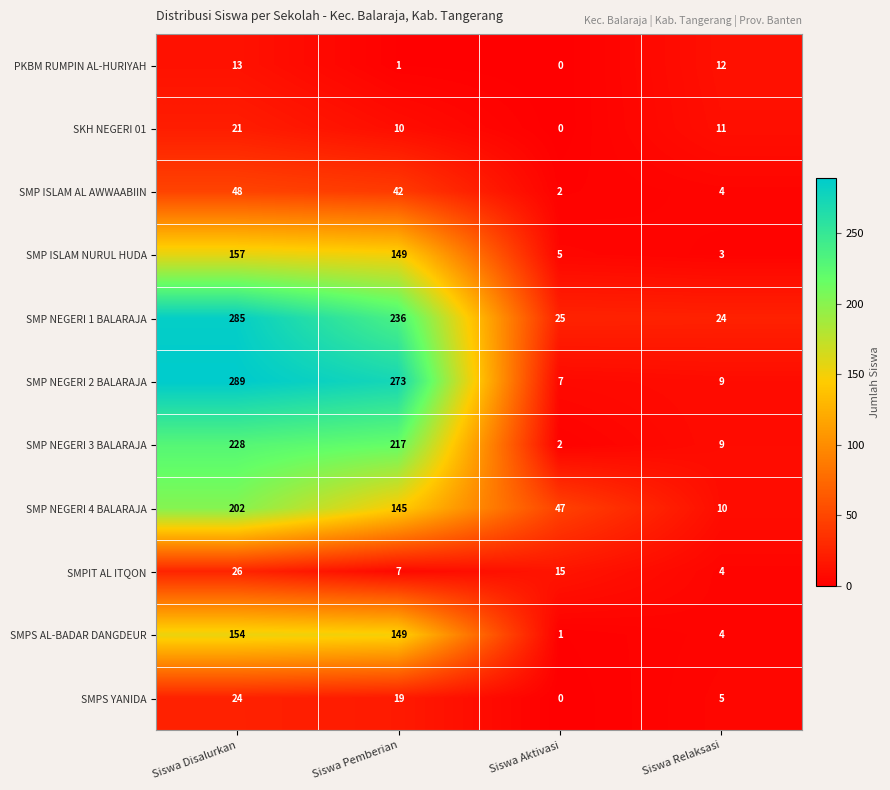

The value of SMP ISLAM NURUL HUDA at Siswa Pemberian is 61. True or false?

False